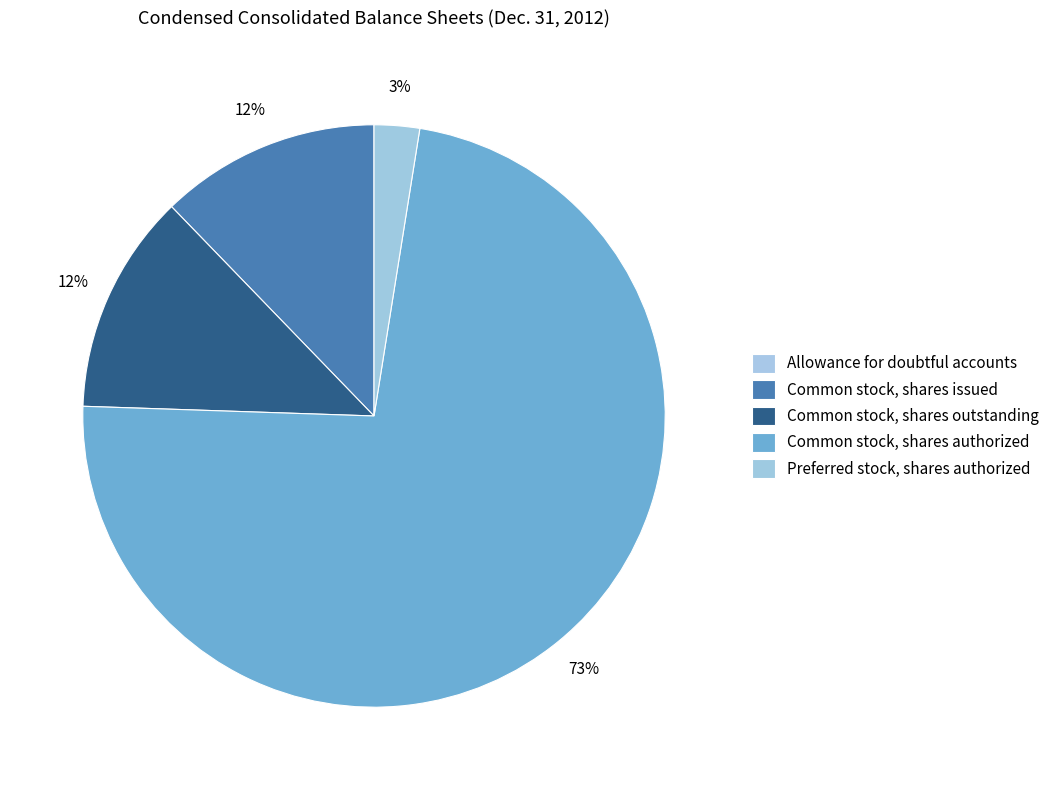

To the nearest percent, what is the difference between the Allowance for doubtful accounts and Common stock, shares authorized slice percentages?

73%